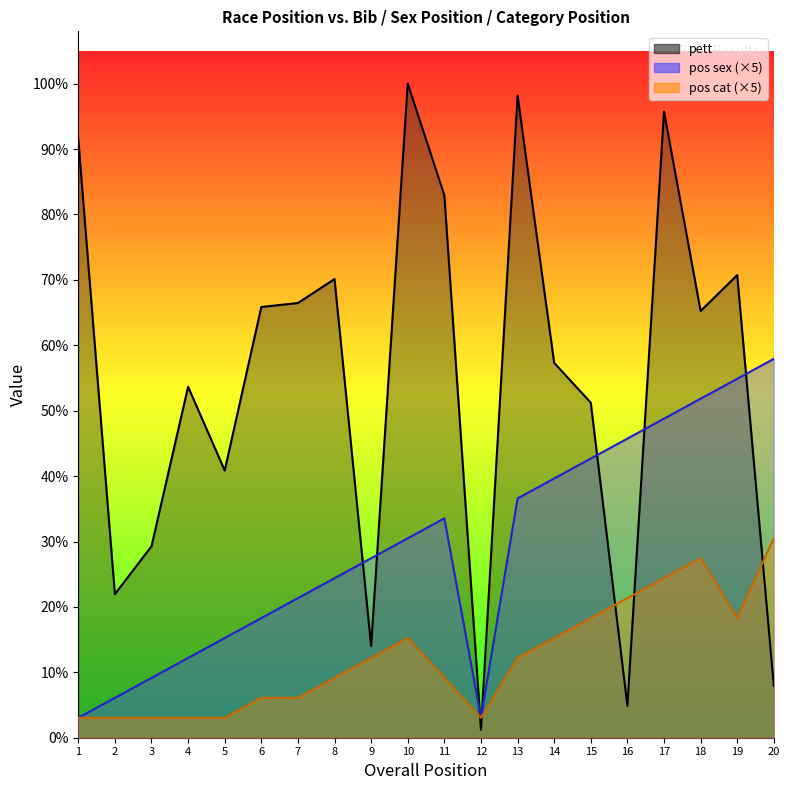

What is the sum of all pos sex values?

955